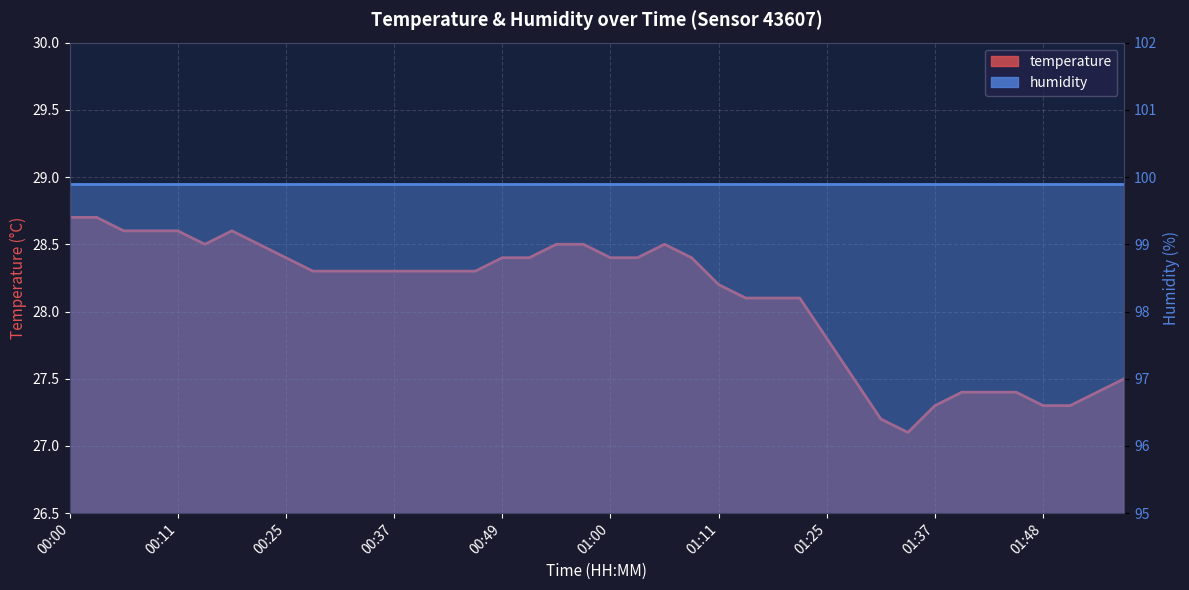

What is the greatest value displayed?

28.7